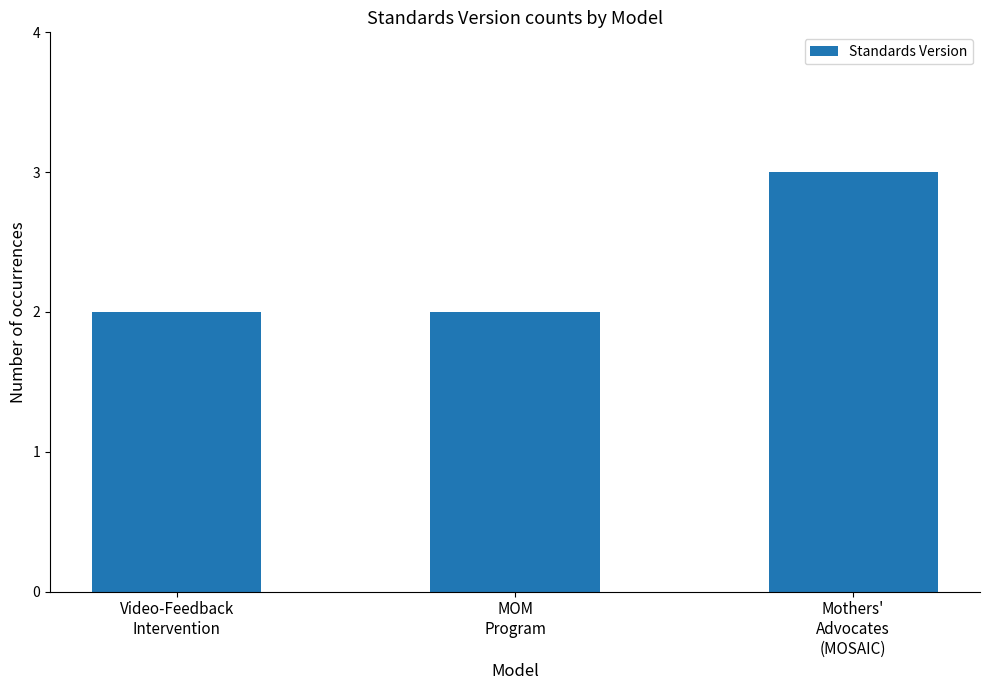

What is the greatest value displayed?

3